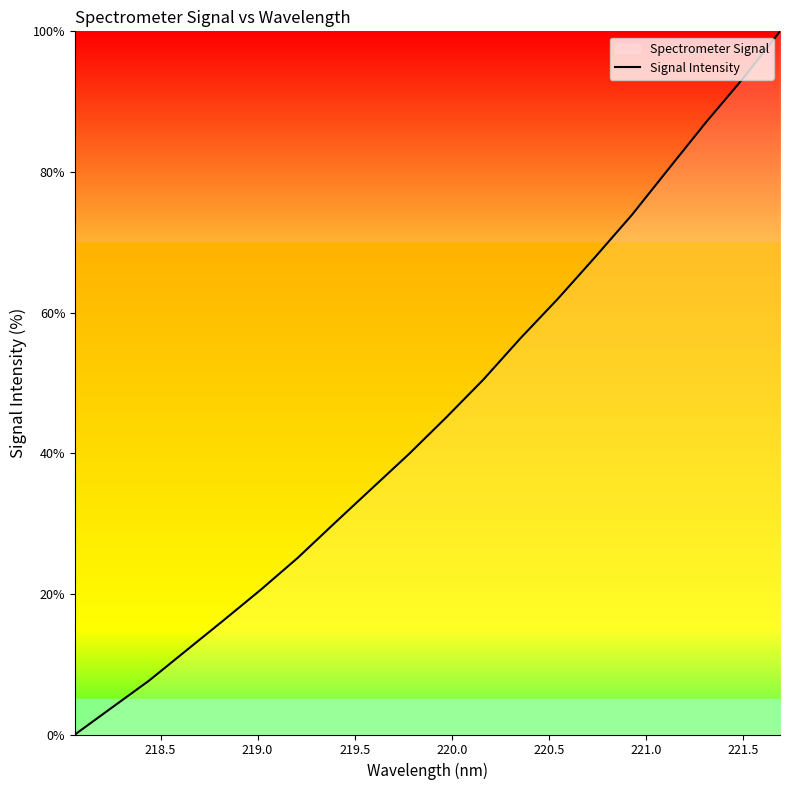

True or false: the data has more than 2 interior local peaks.

False